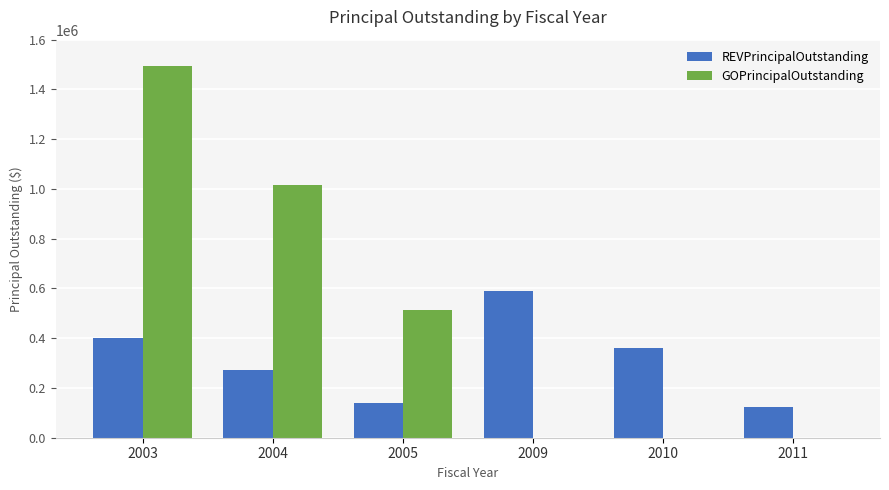

Is it true that REVPrincipalOutstanding equals 81457.6 at 2004?

False